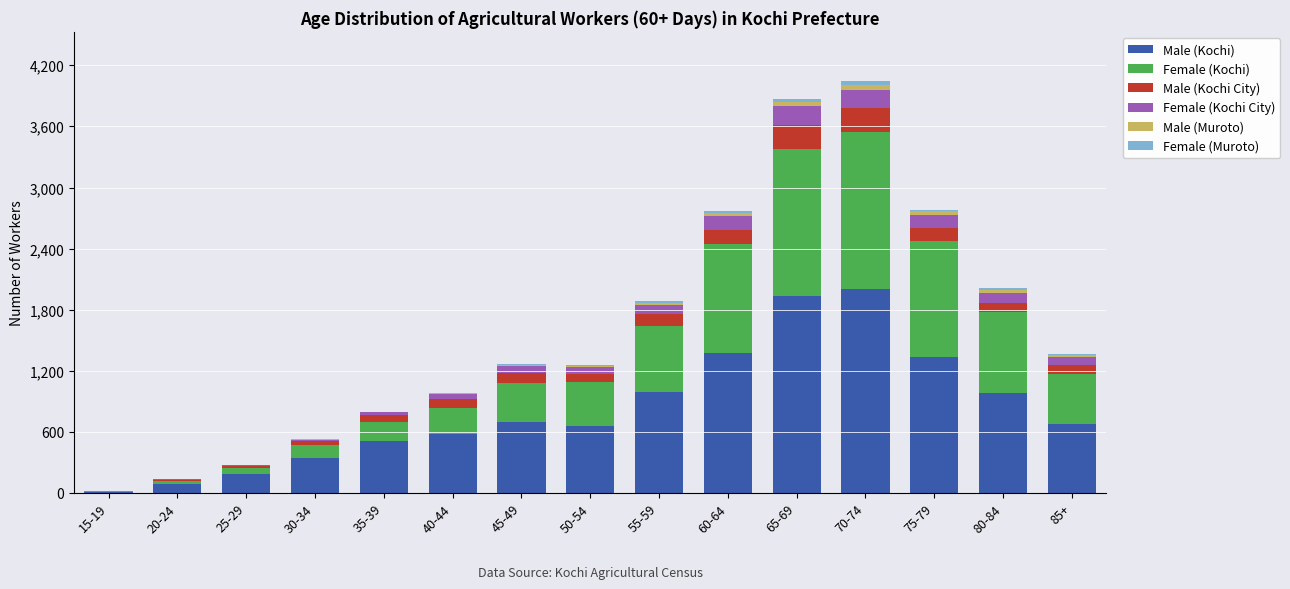

What is the maximum value for Male (Kochi)?

2001